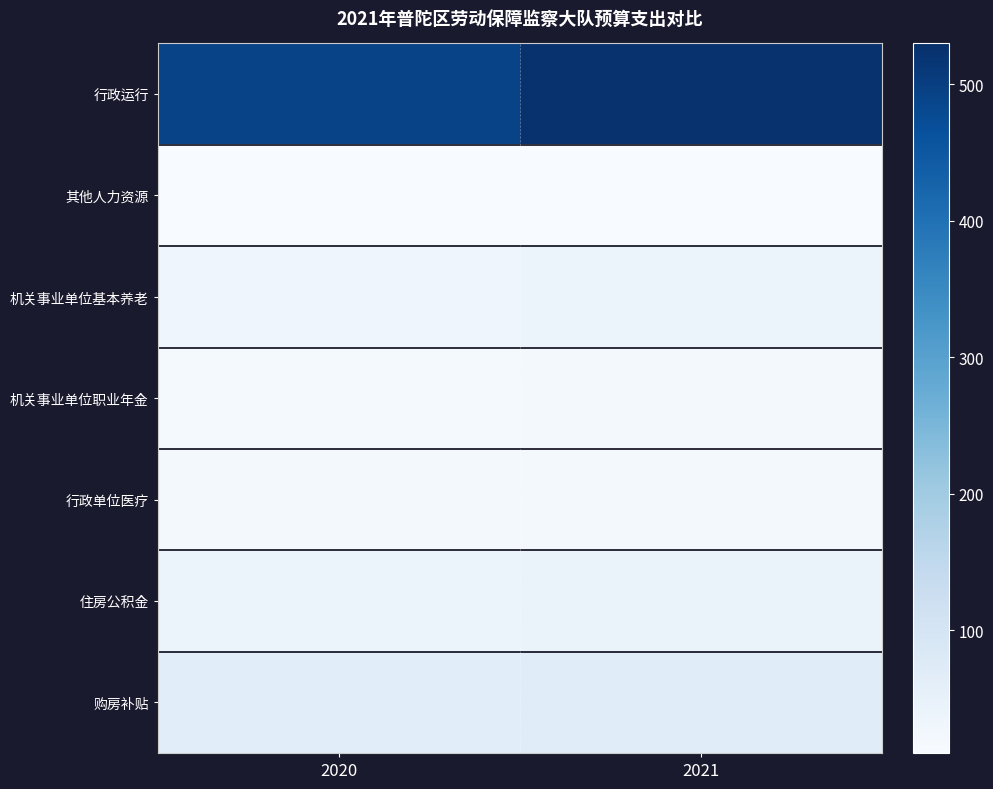

At which category does the chart reach its minimum across all series?

2021